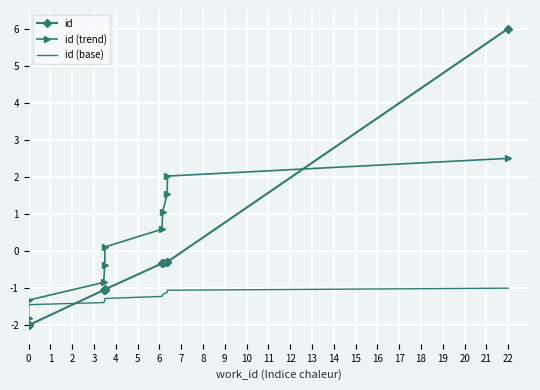

Which series changed the most between 0 and 2?

id (trend)